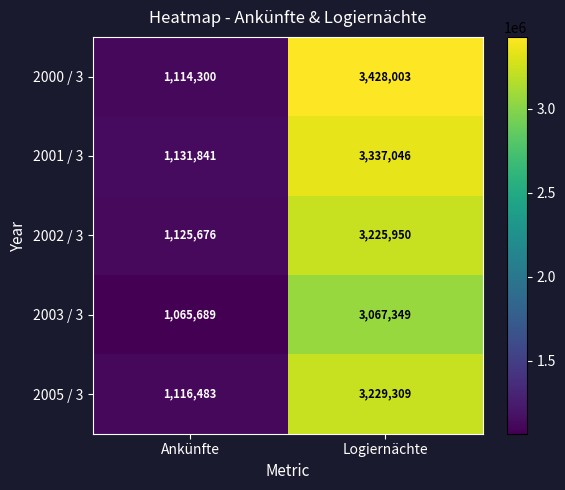

What is the difference between the maximum and minimum values in the 2003 / 3 series?

2001660